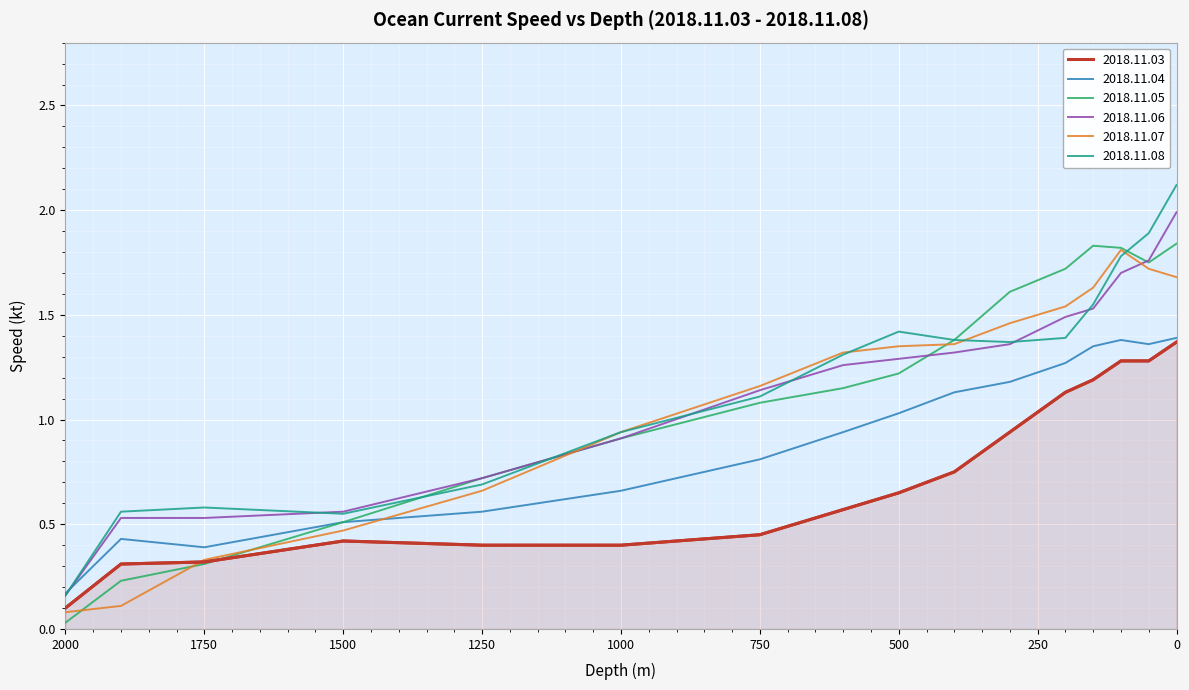

Rank the series at 1750 from highest to lowest value.

2018.11.08, 2018.11.06, 2018.11.04, 2018.11.07, 2018.11.03, 2018.11.05